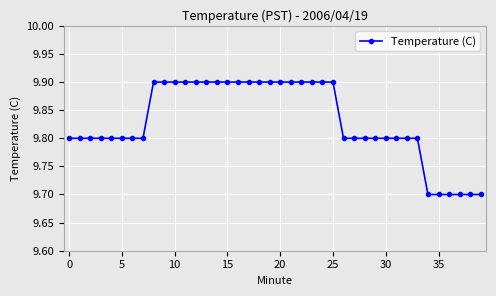

How many values are between 9 and 10?

40